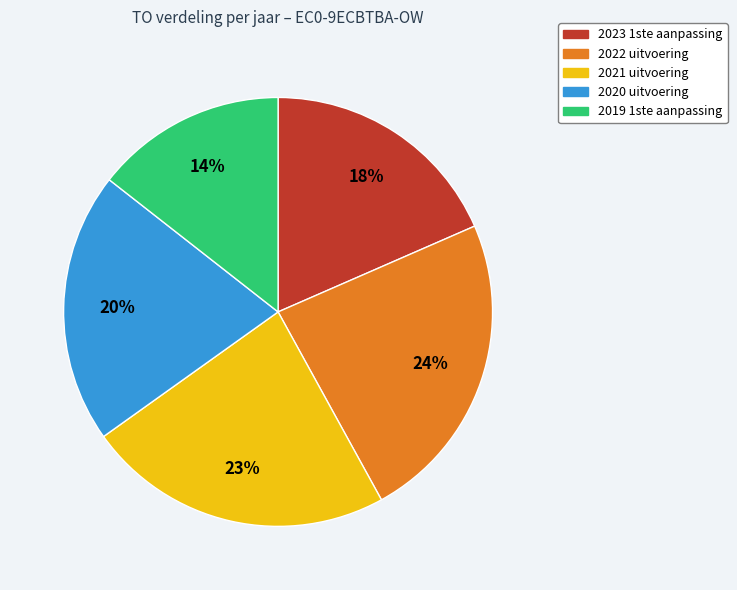

To the nearest percent, what portion does 2020 uitvoering represent?

20%